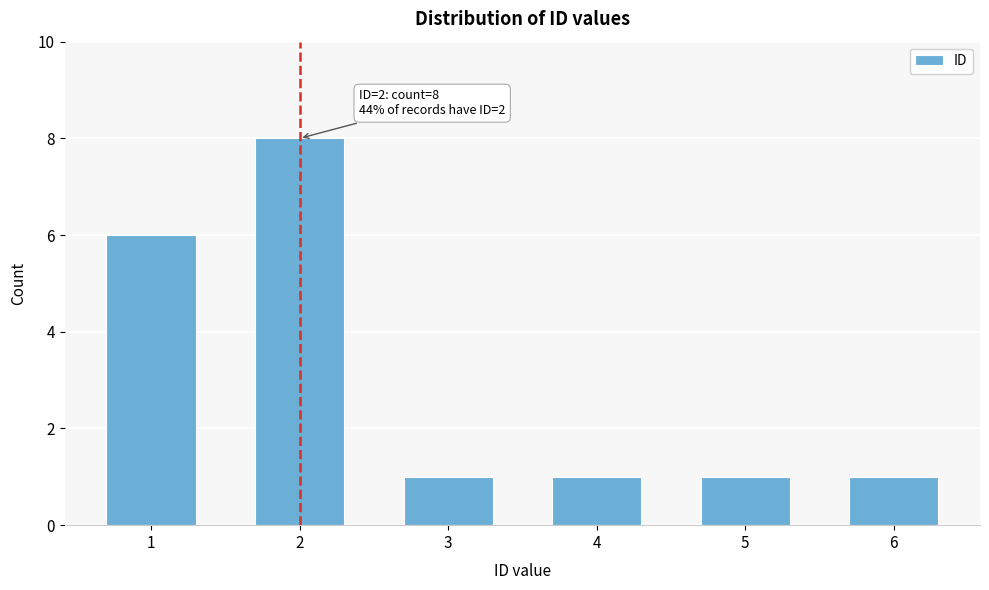

Reading right to left, extract all data points from this chart.

1	1	1	1	8	6